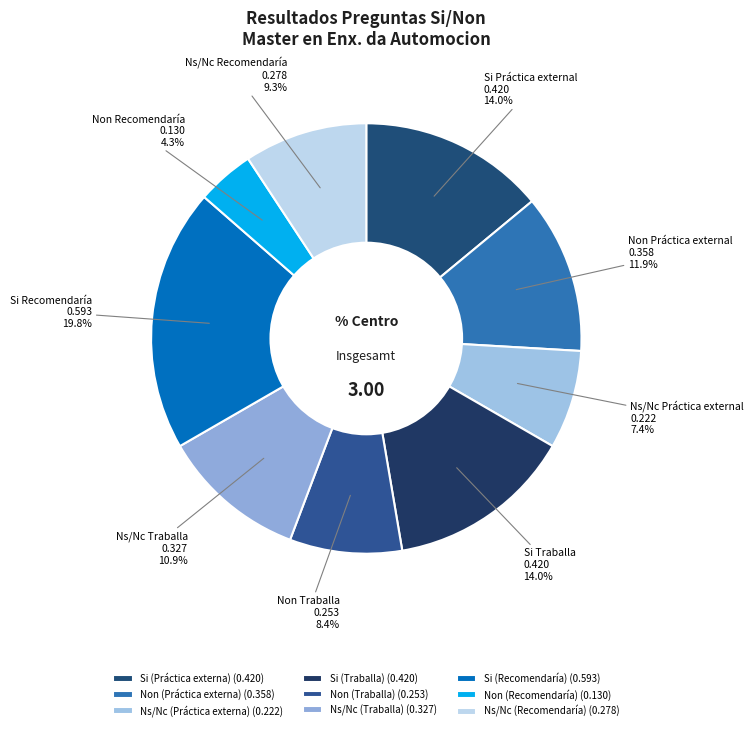

Count the number of slices in the pie.

9